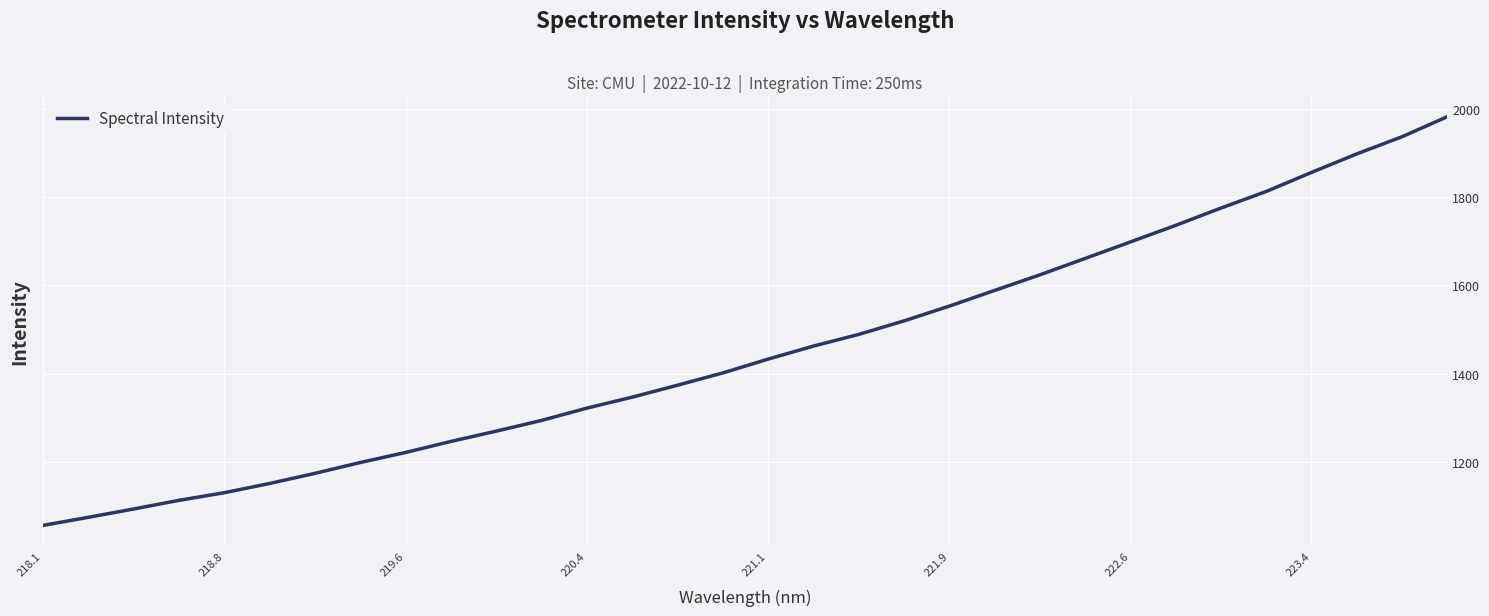

What is the minimum value shown in the chart?

1055.2